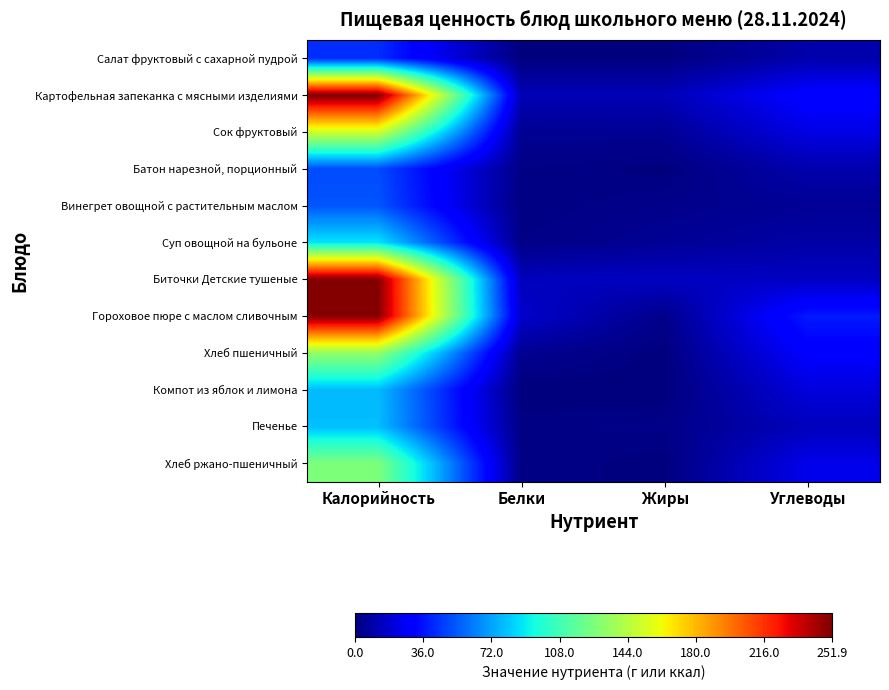

Reading right to left, transcribe all the data shown in this chart.

Салат фруктовый с сахарной пудрой: Углеводы=10.0	Жиры=0.4	Белки=0.4	Калорийность=42.7
Картофельная запеканка с мясными изделиями: Углеводы=31.2	Жиры=12.5	Белки=12.5	Калорийность=251.9
Сок фруктовый: Углеводы=22.6	Жиры=5.2	Белки=4.7	Калорийность=151.5
Батон нарезной, порционный: Углеводы=10.3	Жиры=0.4	Белки=2.0	Калорийность=50.2
Винегрет овощной с растительным маслом: Углеводы=5.2	Жиры=3.1	Белки=0.9	Калорийность=52.7
Суп овощной на бульоне: Углеводы=9.0	Жиры=5.2	Белки=2.0	Калорийность=88.1
Биточки Детские тушеные: Углеводы=14.9	Жиры=15.0	Белки=13.8	Калорийность=250.8
Гороховое пюре с маслом сливочным: Углеводы=38.1	Жиры=2.9	Белки=17.3	Калорийность=250.5
Хлеб пшеничный: Углеводы=29.5	Жиры=0.5	Белки=4.6	Калорийность=133.2
Компот из яблок и лимона: Углеводы=20.7	Жиры=0.0	Белки=0.1	Калорийность=78.2
Печенье: Углеводы=13.8	Жиры=2.3	Белки=1.7	Калорийность=78.9
Хлеб ржано-пшеничный: Углеводы=23.9	Жиры=0.4	Белки=1.9	Калорийность=126.7